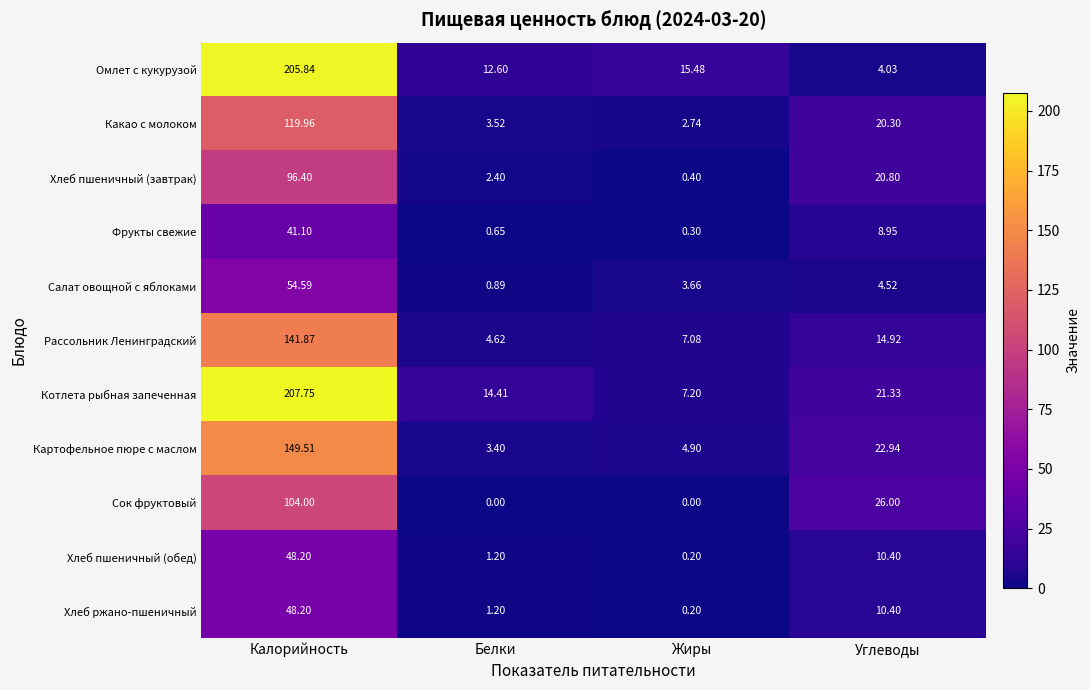

At which label does Омлет с кукурузой first exceed 15?

Калорийность